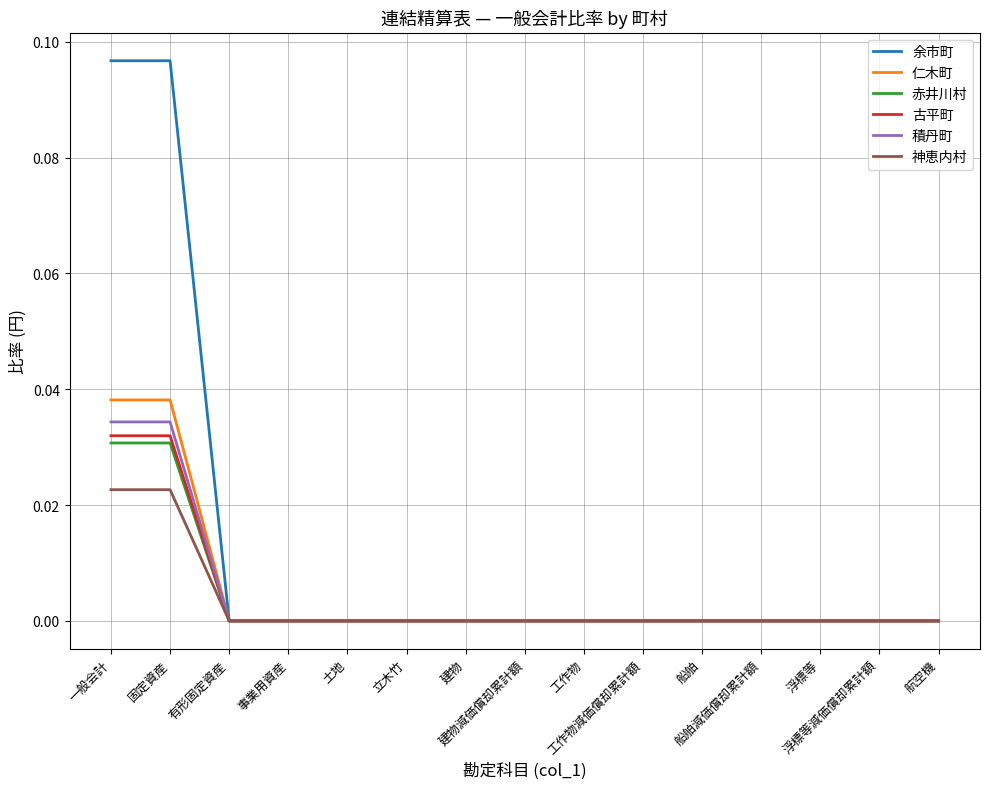

Which series has the largest range (max minus min)?

余市町